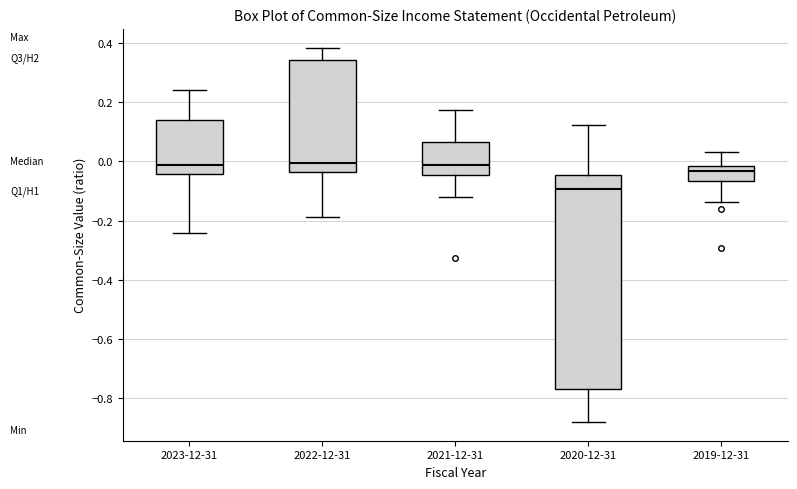

Reading left to right, read every box against the y-axis: the position of its median line, the range the box covers, and the ends of its whiskers. The values are not printed on the chart, so give them approximately, as read against the axis.

2023-12-31: median -0.02, box -0.04 to 0.14, whiskers -0.24 to 0.24
2022-12-31: median 0.00, box -0.04 to 0.34, whiskers -0.18 to 0.38
2021-12-31: median -0.02, box -0.04 to 0.06, whiskers -0.12 to 0.18
2020-12-31: median -0.10, box -0.76 to -0.04, whiskers -0.88 to 0.12
2019-12-31: median -0.04, box -0.06 to -0.02, whiskers -0.14 to 0.04